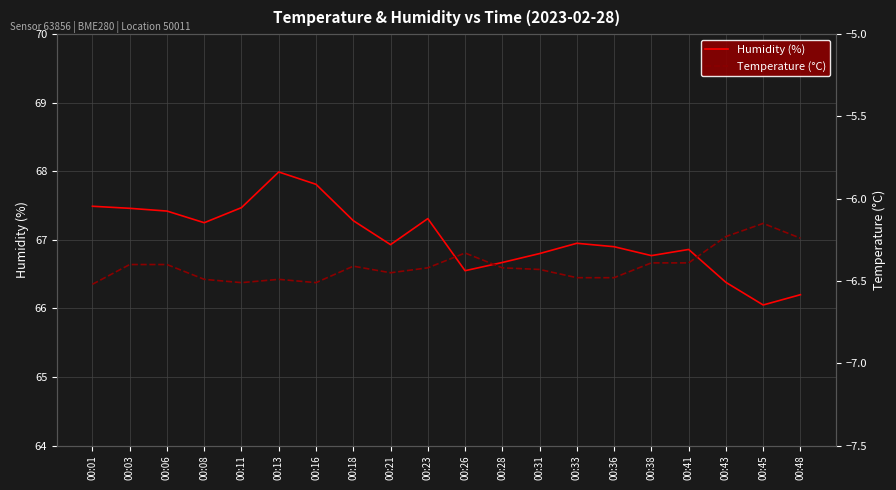

List the labels in order of Humidity (%) value, largest first.

00:13, 00:16, 00:01, 00:11, 00:03, 00:06, 00:23, 00:18, 00:08, 00:33, 00:21, 00:36, 00:41, 00:31, 00:38, 00:28, 00:26, 00:43, 00:48, 00:45